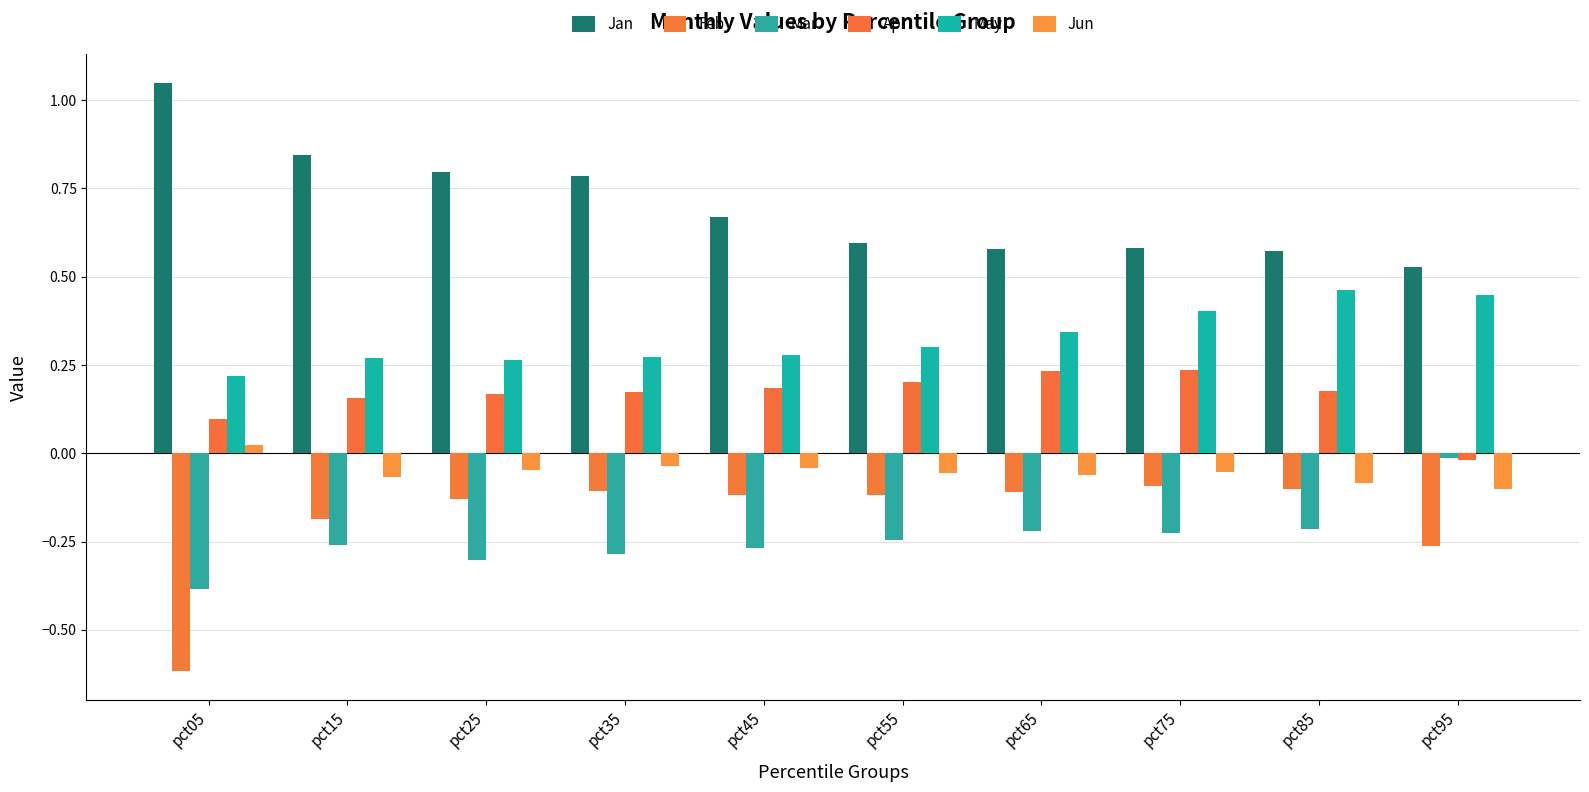

What is the value of the Feb bar at the 9th from the left?

-0.1